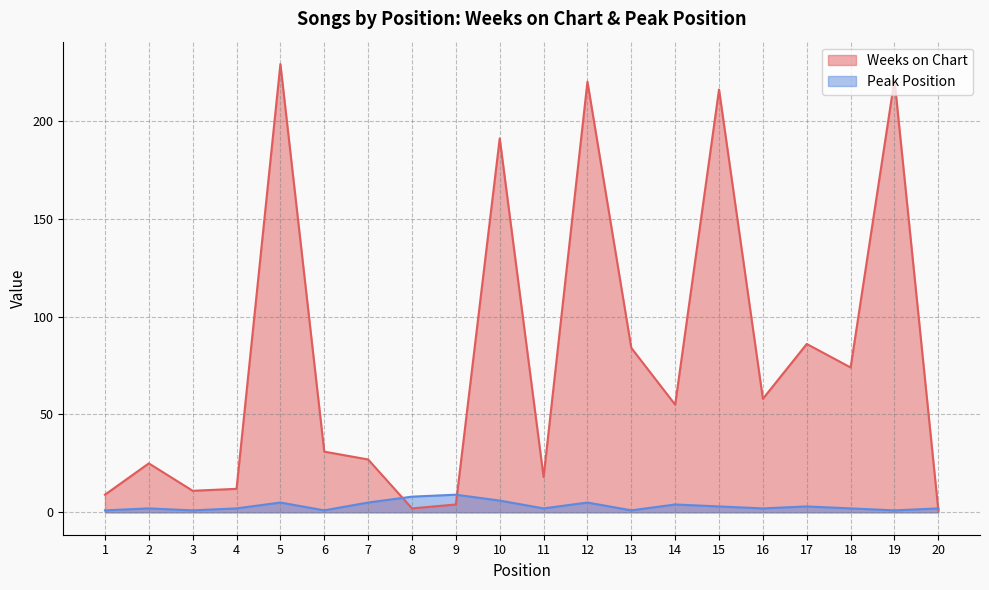

Reading right to left, list all the values displayed in this chart.

Weeks on Chart: 1	221	74	86	58	216	55	84	220	18	191	4	2	27	31	229	12	11	25	9
Peak Position: 2	1	2	3	2	3	4	1	5	2	6	9	8	5	1	5	2	1	2	1